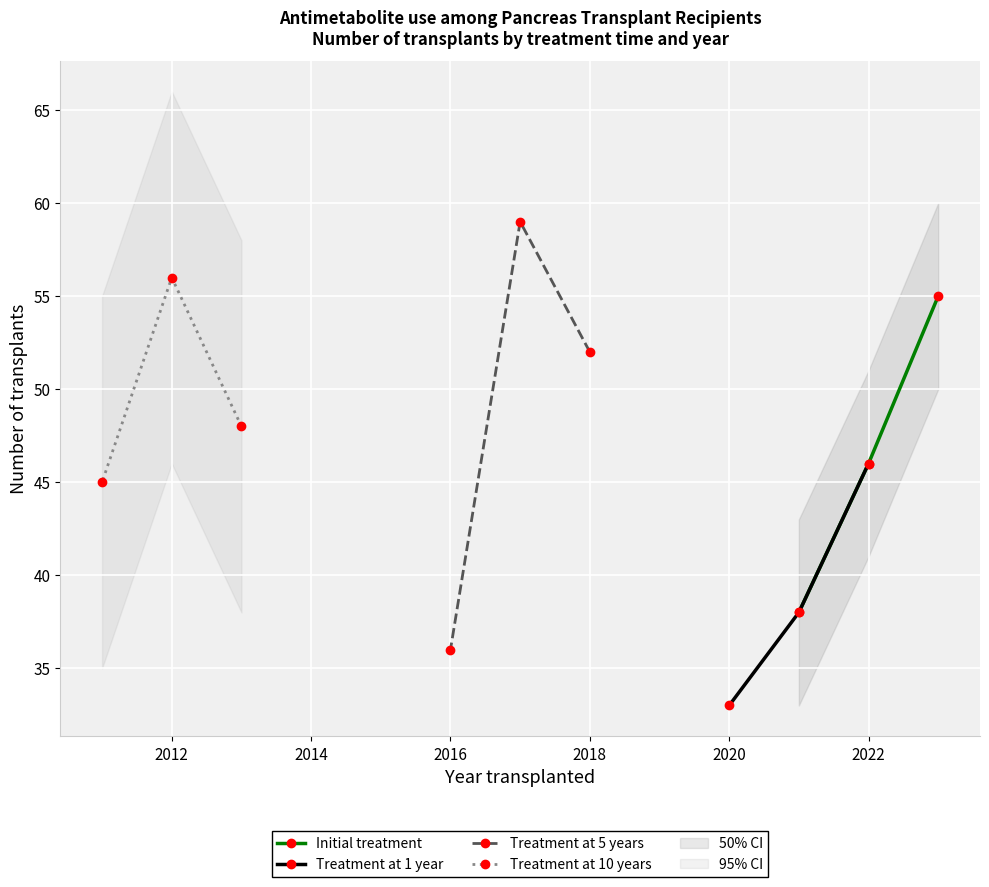

What is the difference between the maximum and minimum values in the Treatment at 10 years series?

11